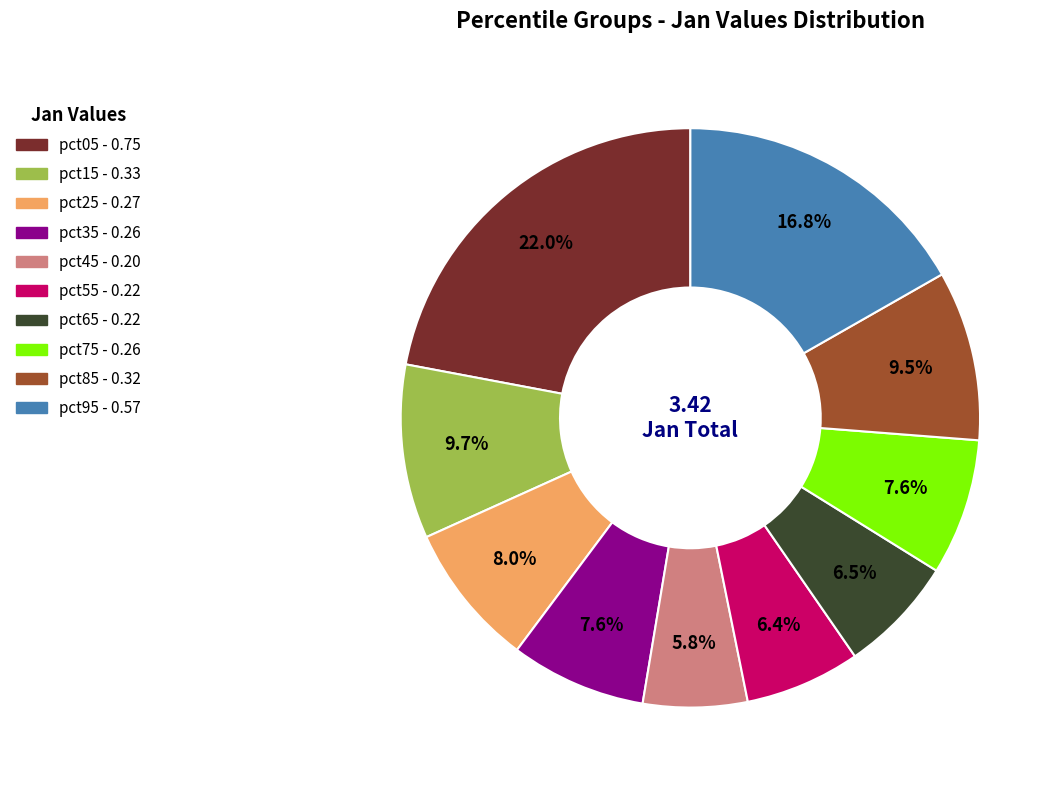

Count the number of slices in the pie.

10